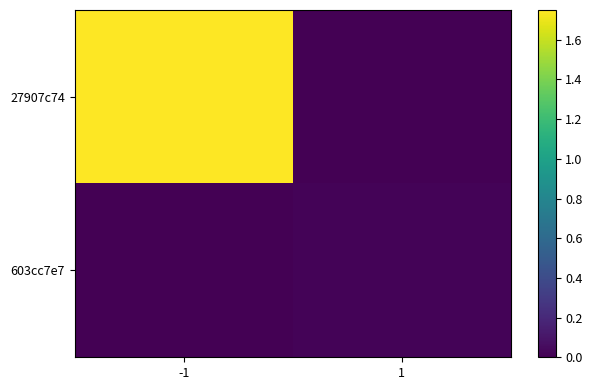

Reading left to right, extract all data points from this chart.

27907c74: -1=1.8	1=0.0
603cc7e7: -1=0.0	1=0.0